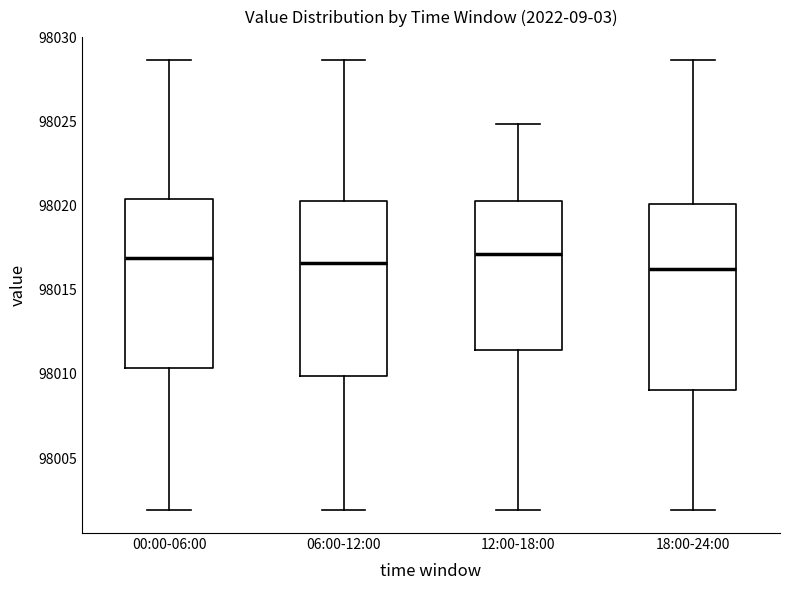

Where is the lower edge of the box for 06:00-12:00 on the y-axis? The values are not printed on the chart, so give them approximately, as read against the axis.

98010.0